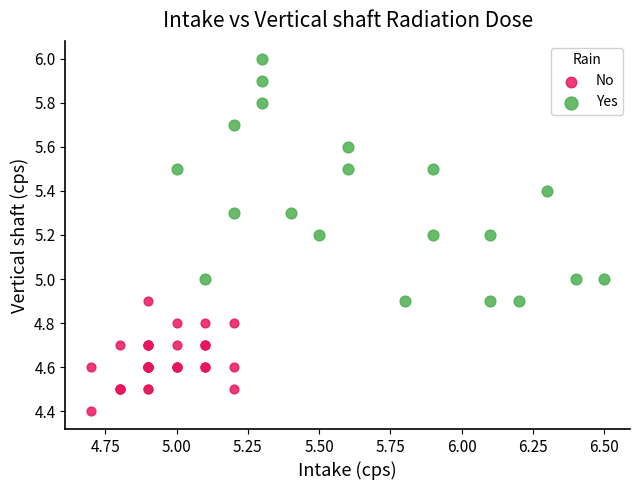

Which series contains the lowest Y value?

No